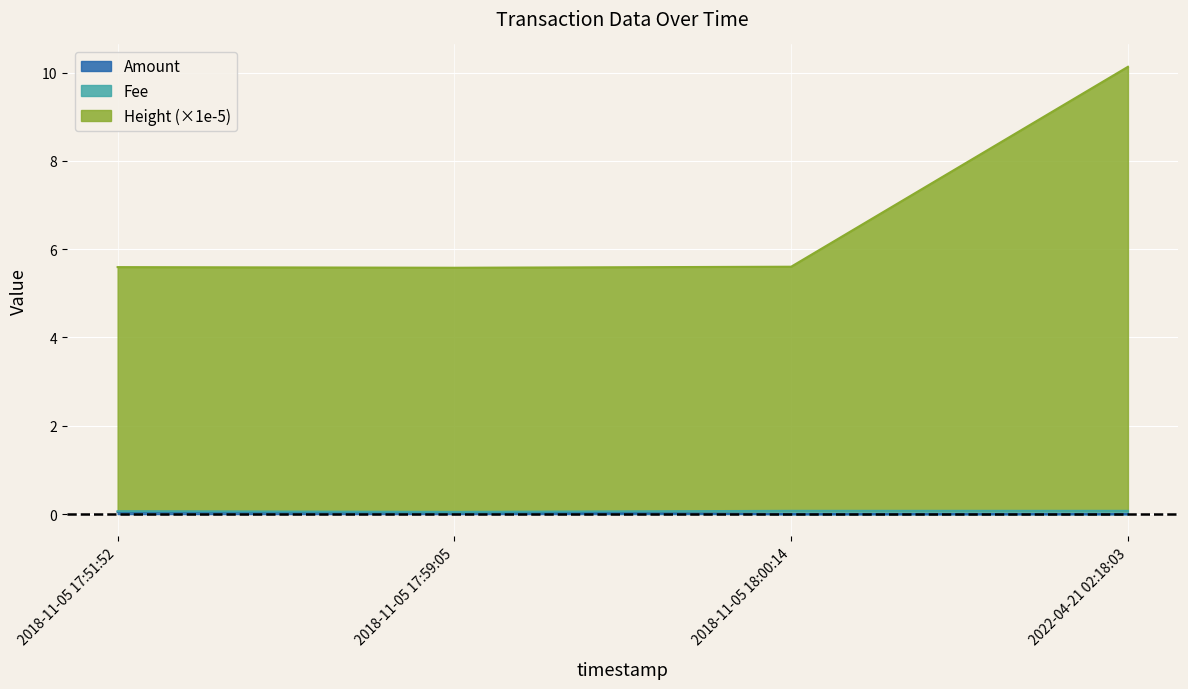

Between 2018-11-05 18:00:14 and 2018-11-05 17:51:52, which is larger?

2018-11-05 17:51:52